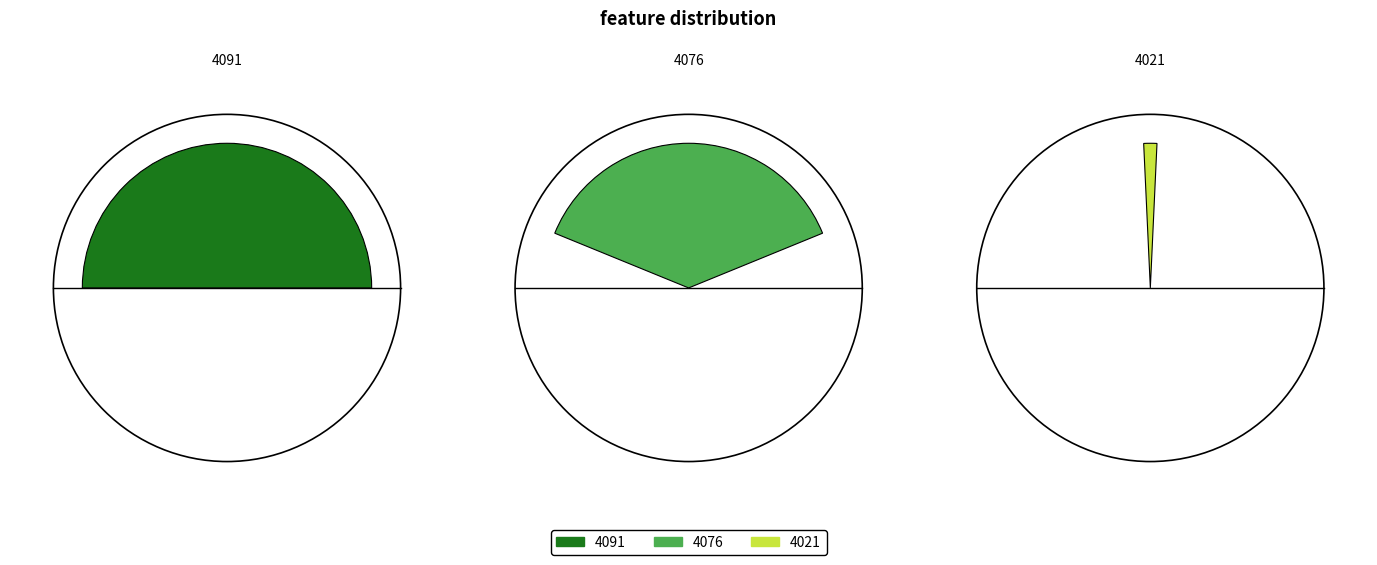

What is the change in value from 4091 to 4076?

-7487.2